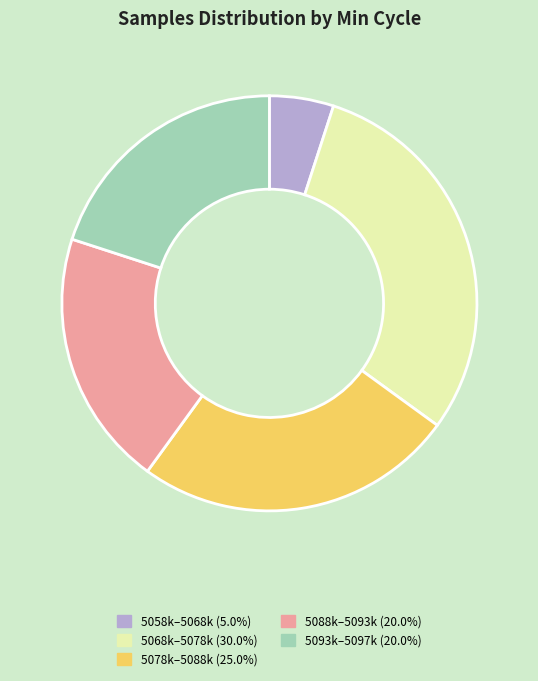

Is there any slice that represents more than half of the pie?

No